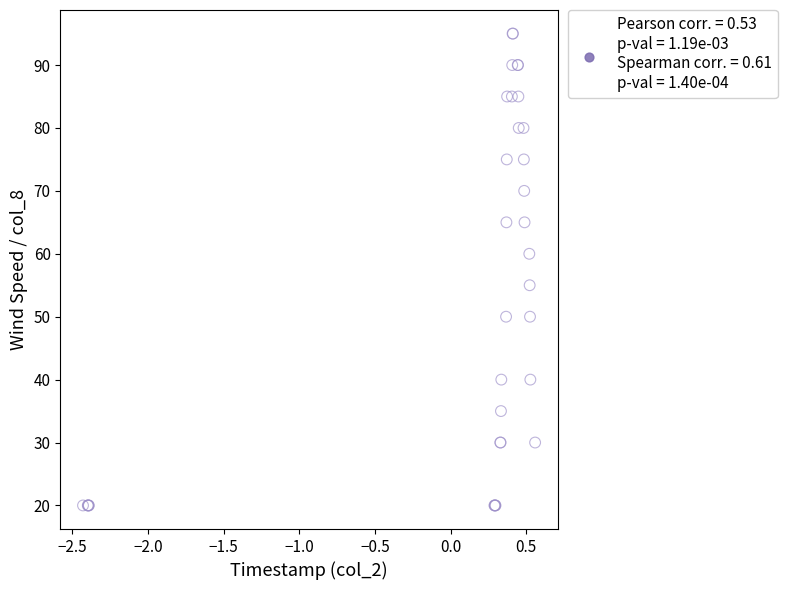

What Y value in the scatter plot is closest to 57?

55